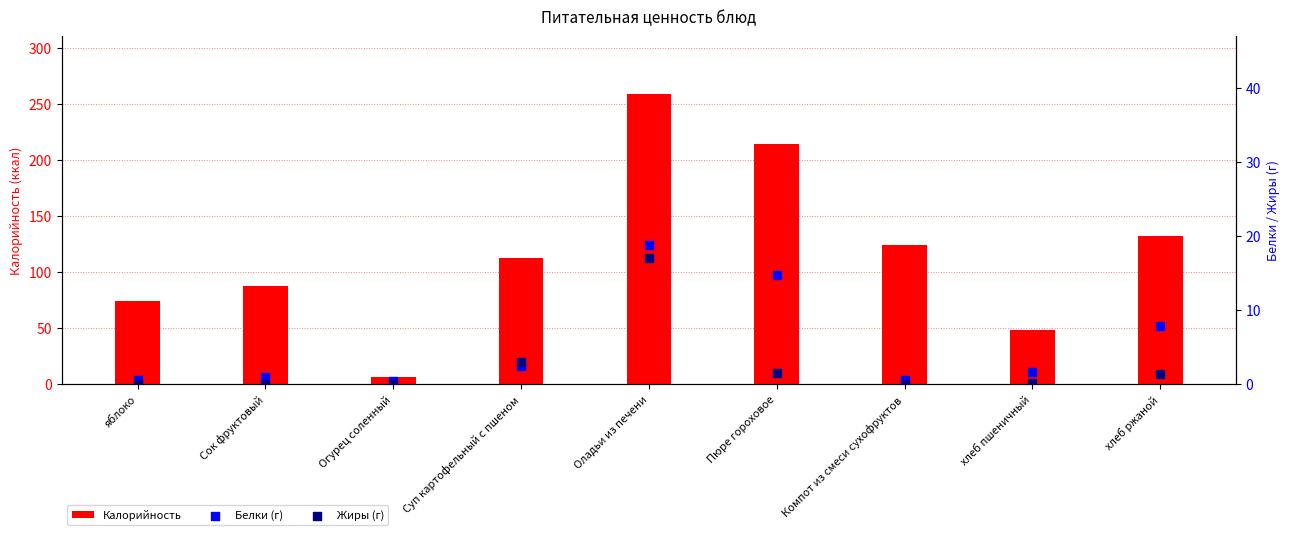

At which category is the sum across all series the highest?

Оладьи из печени